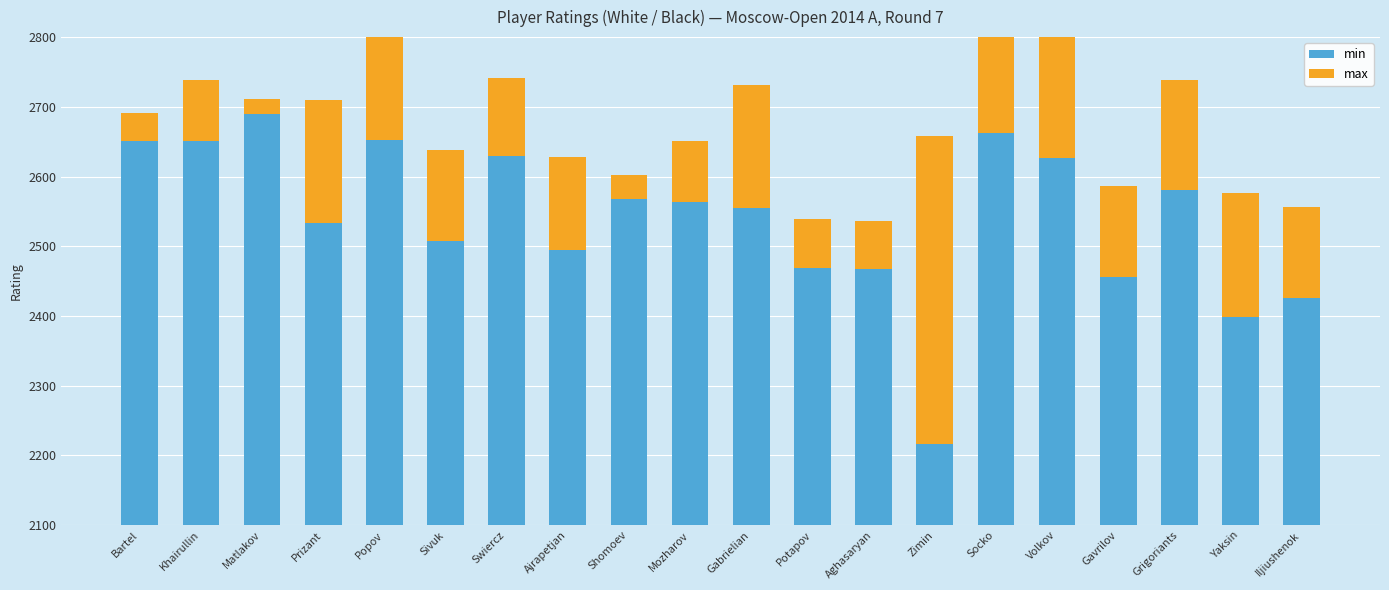

What is the lowest value of the max series?

21